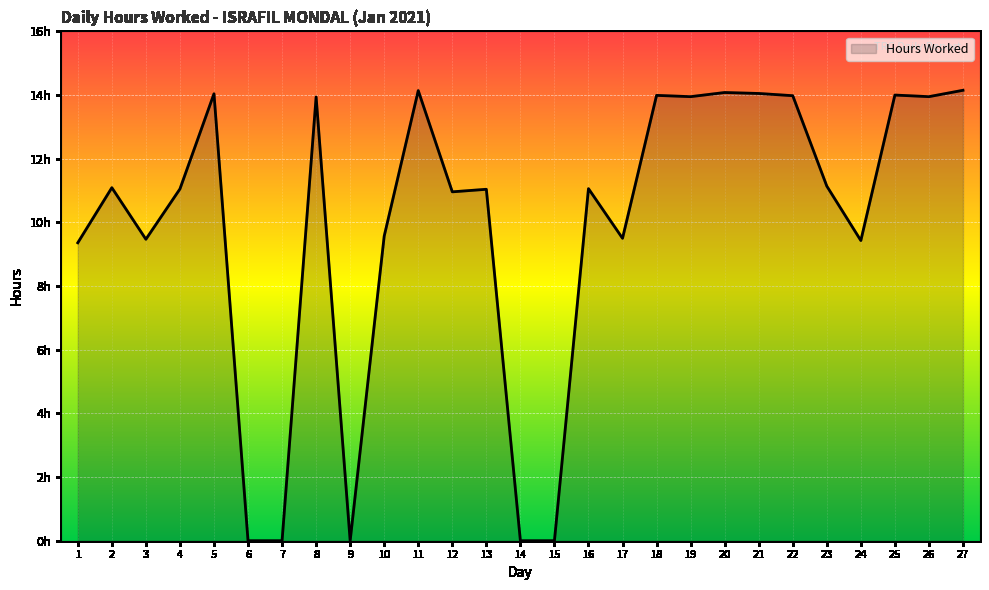

List the labels in order of value, largest first.

27, 11, 20, 21, 5, 25, 18, 22, 19, 26, 8, 23, 2, 16, 4, 13, 12, 10, 17, 3, 24, 1, 6, 7, 9, 14, 15